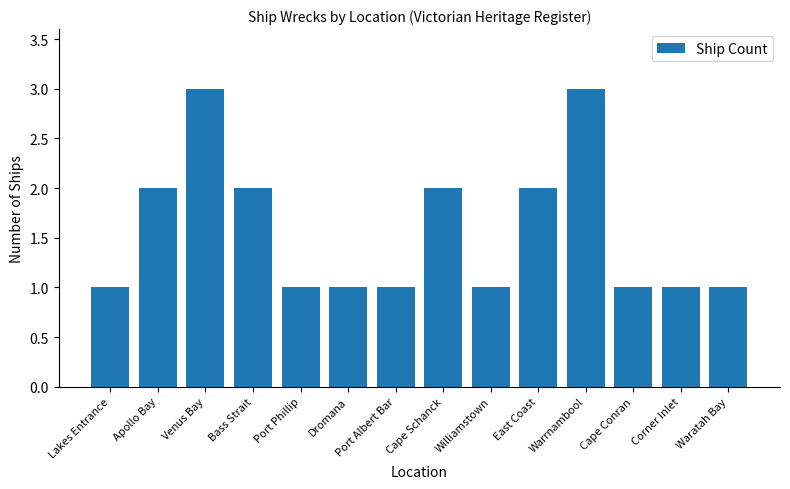

What is the greatest value displayed?

3